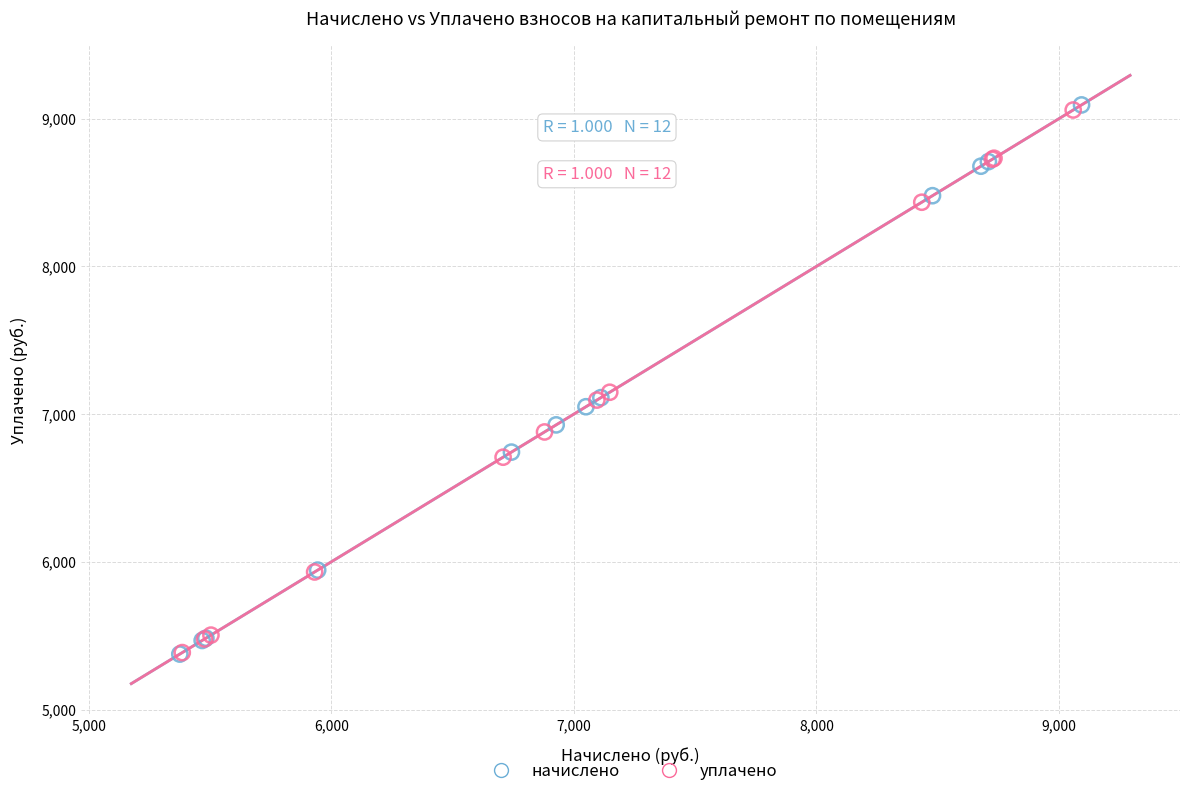

Which series has the widest spread of Y values?

начислено